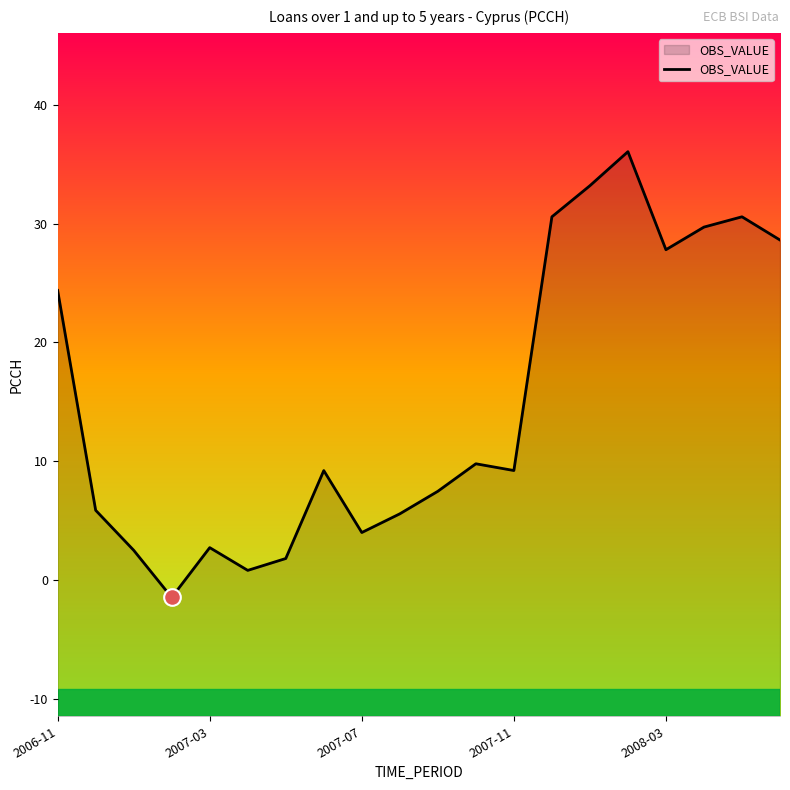

Reading left to right, transcribe all the data shown in this chart.

24.4	5.9	2.5	-1.5	2.7	0.8	1.8	9.2	4.0	5.6	7.5	9.8	9.2	30.6	33.2	36.1	27.8	29.7	30.6	28.6